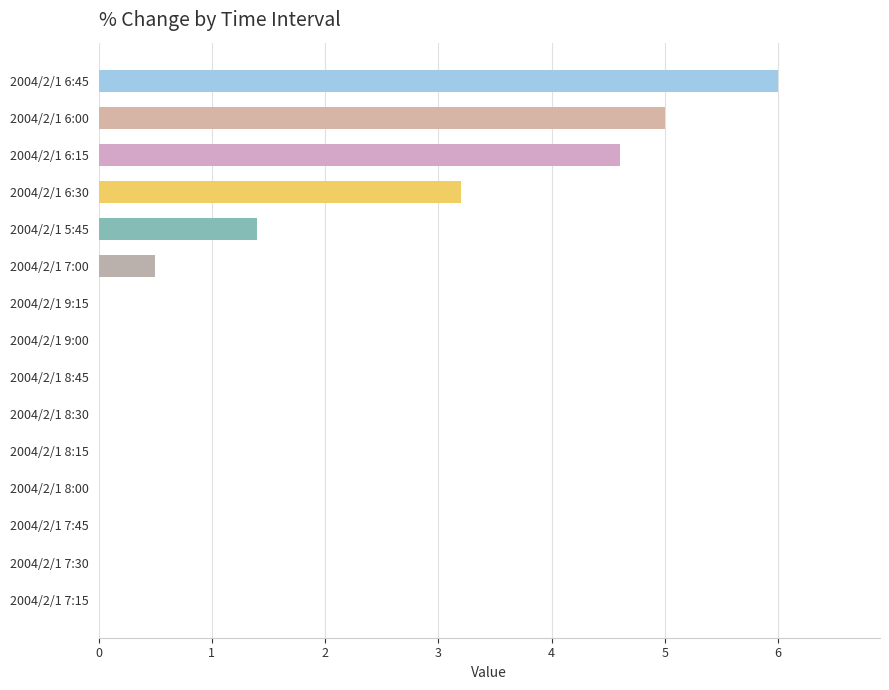

At which label is the value closest to 3?

2004/2/1 6:30